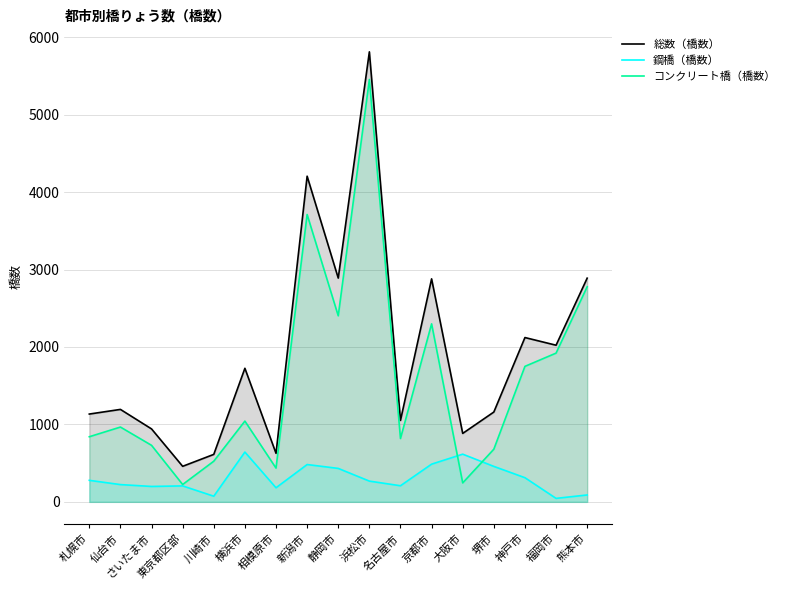

The value of 鋼橋（橋数） at 浜松市 is 268. True or false?

True